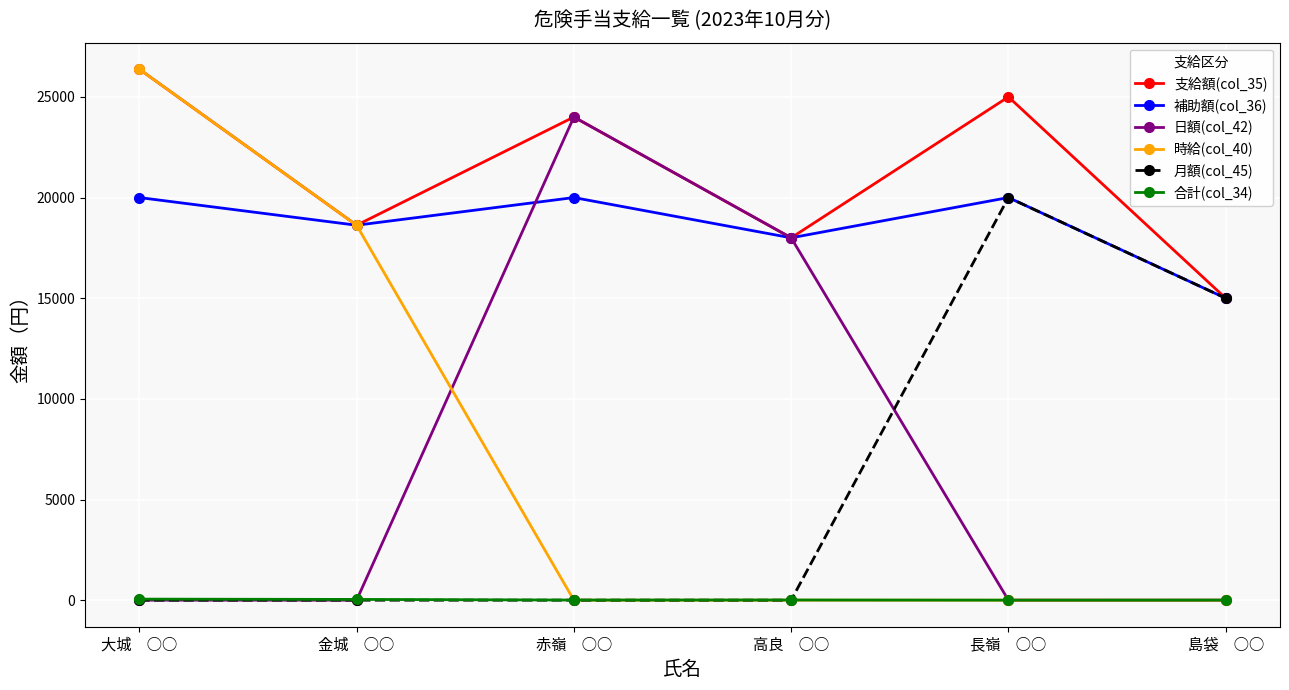

At how many categories does at least one series exceed 11902?

6